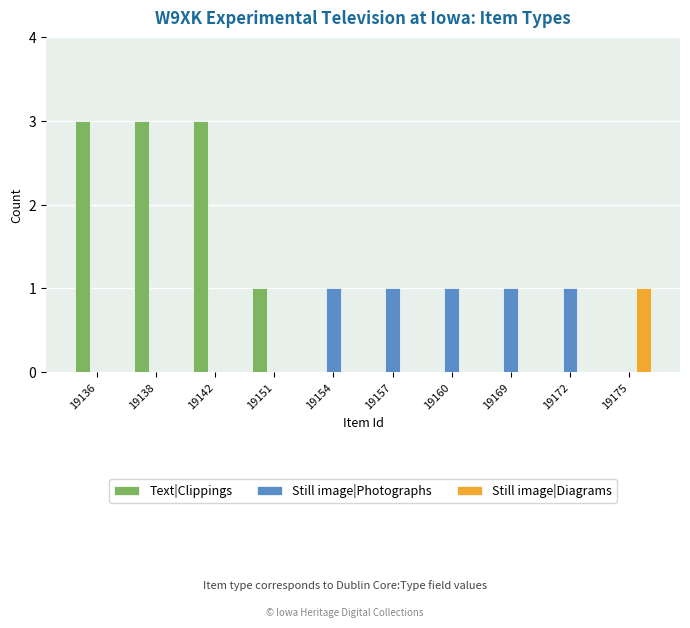

What is the highest value of the Text|Clippings series?

3